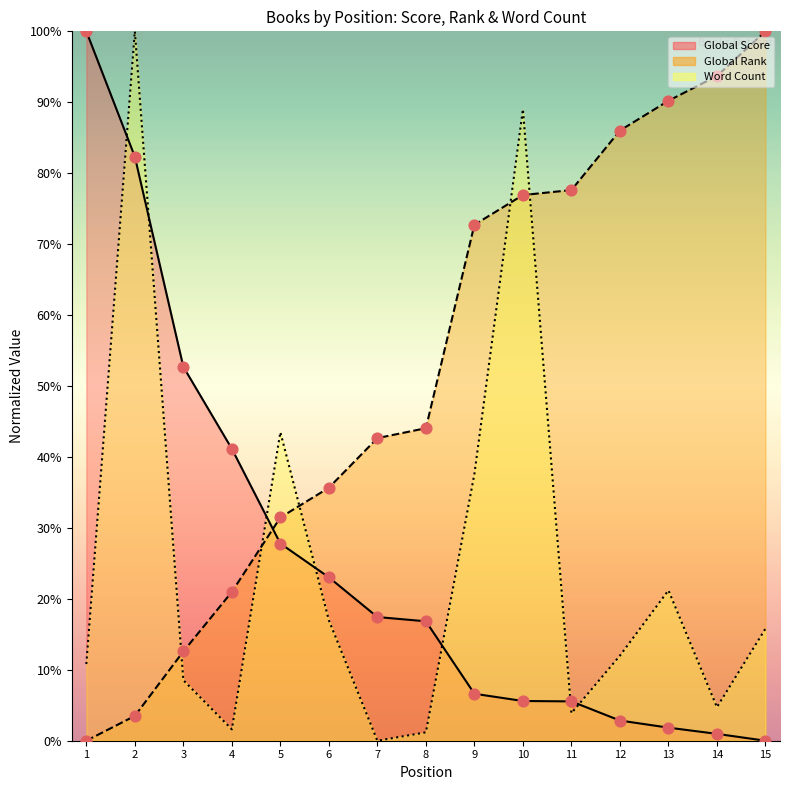

Which series contains the lowest Y value?

Global Score